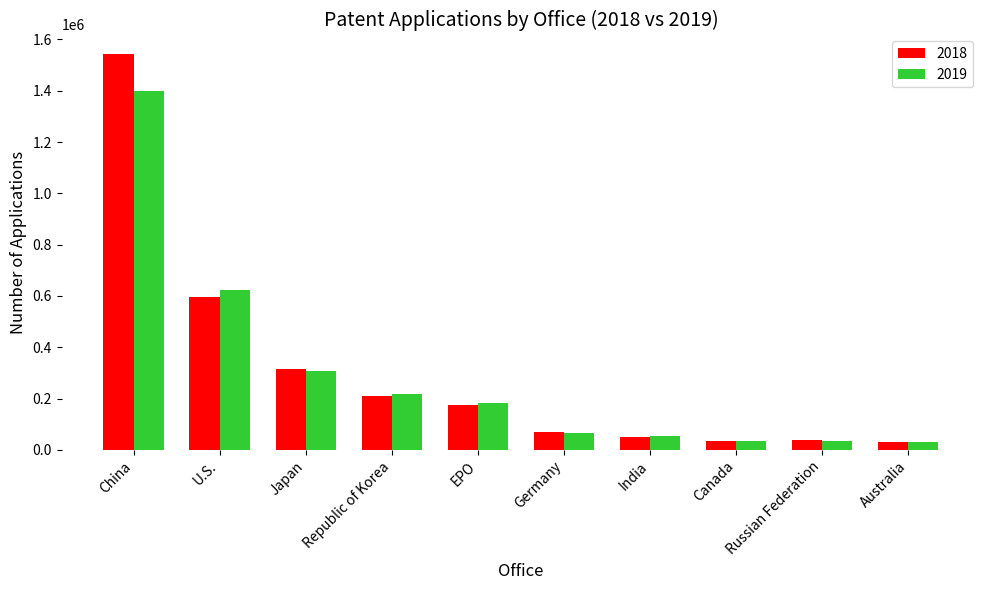

What position from the right is Australia?

1